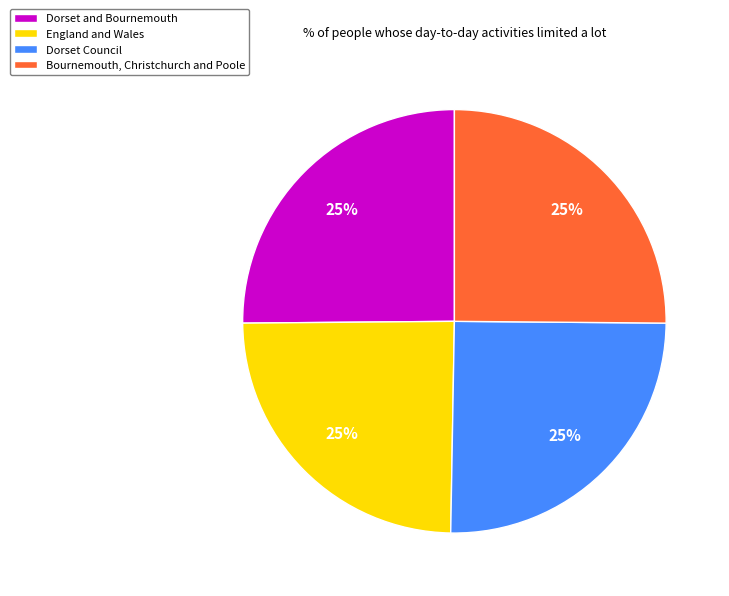

True or false: England and Wales accounts for 30% of the total.

False